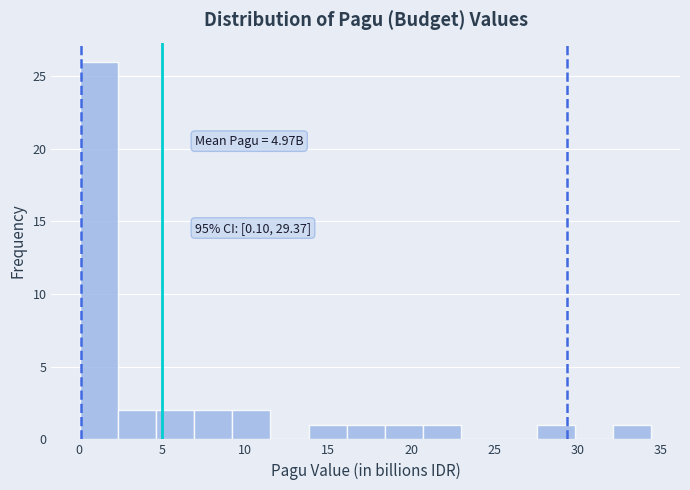

Which range on the x-axis has the tallest bar?

0.0 to 2.5